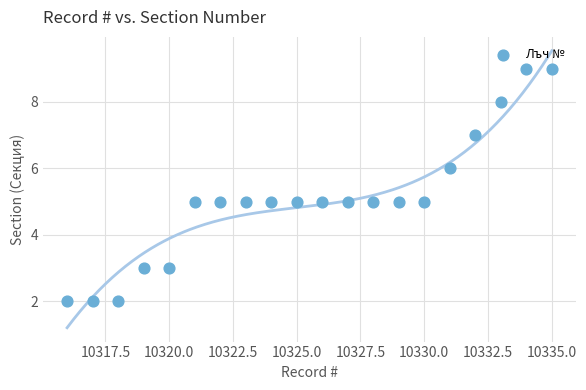

What is the range of Y values (max minus min)?

7